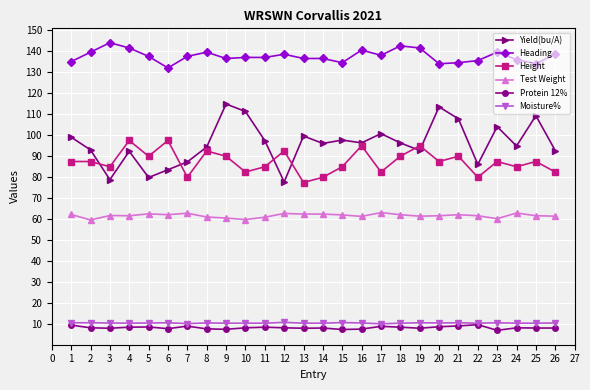

At how many categories does at least one series exceed 38?

26